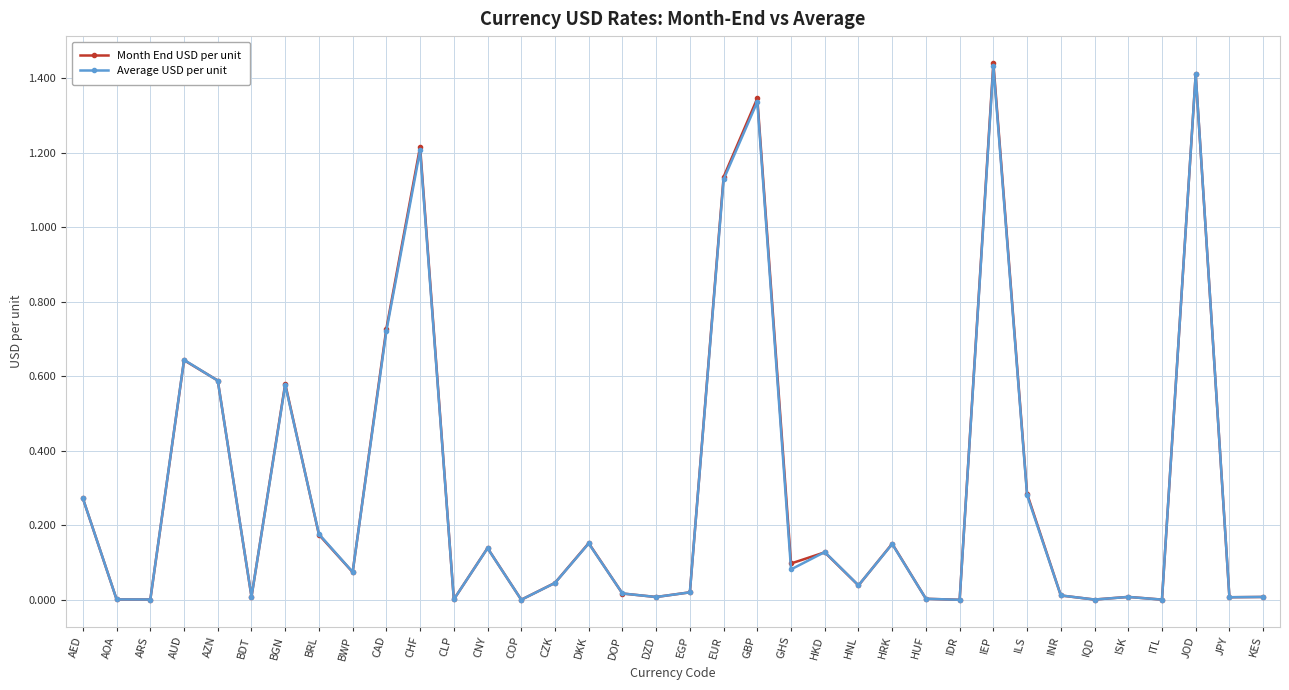

The Month End USD per unit series shows 0.9 at AUD. True or false?

False